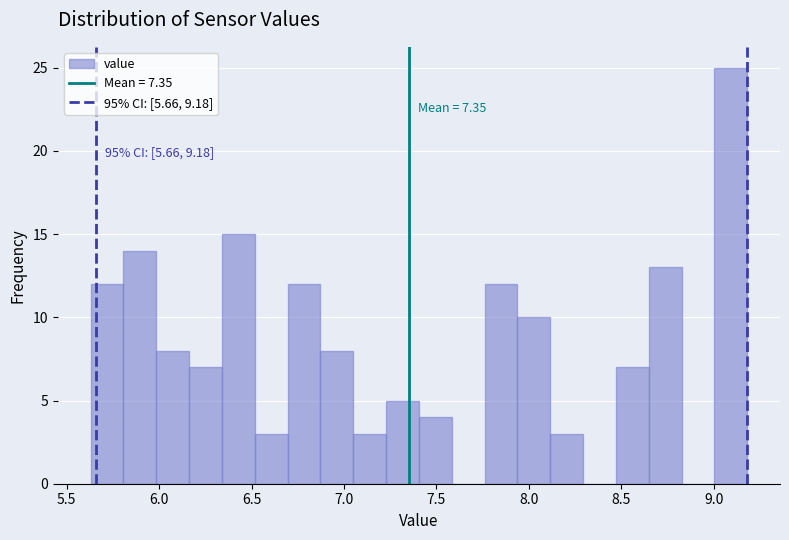

Read against the x-axis, roughly where is the centre of the tallest bar?

9.10